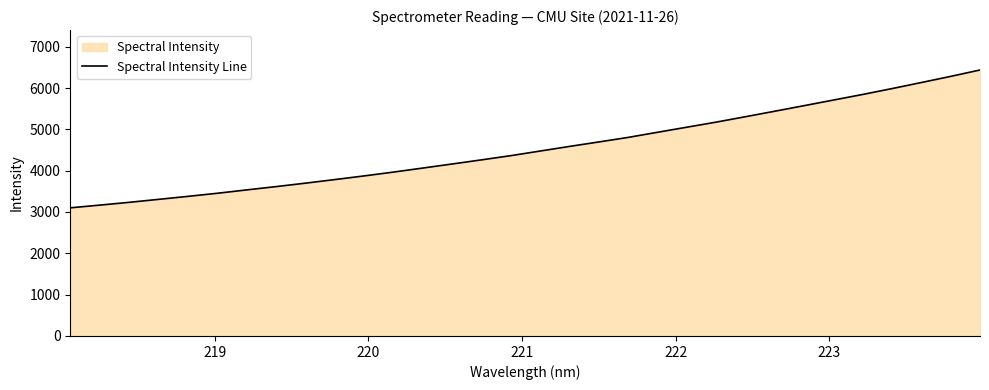

What is the greatest value displayed?

6436.5